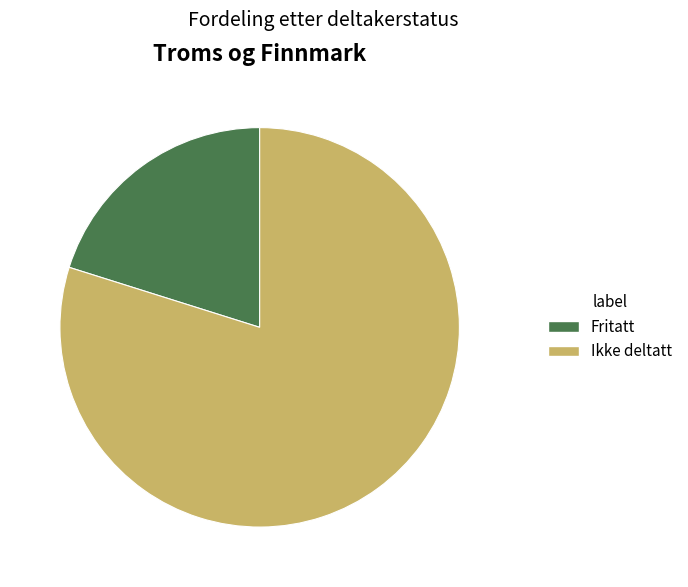

Rank the categories by value from lowest to highest.

Fritatt, Ikke deltatt